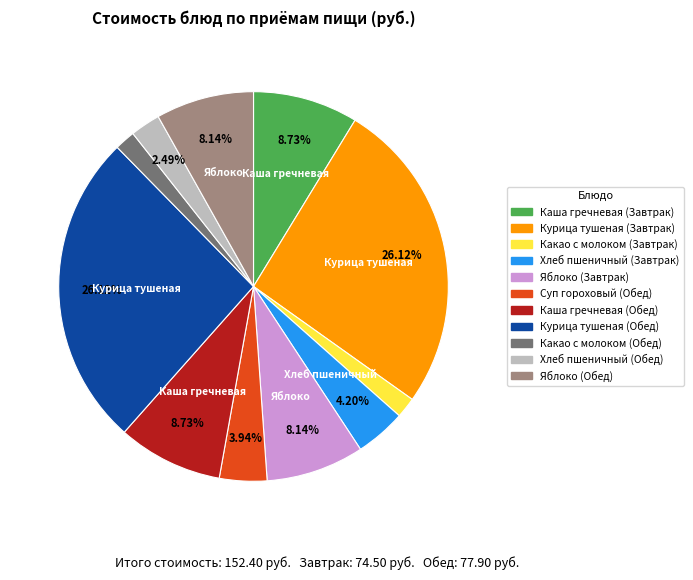

How many slices are in this pie chart?

11